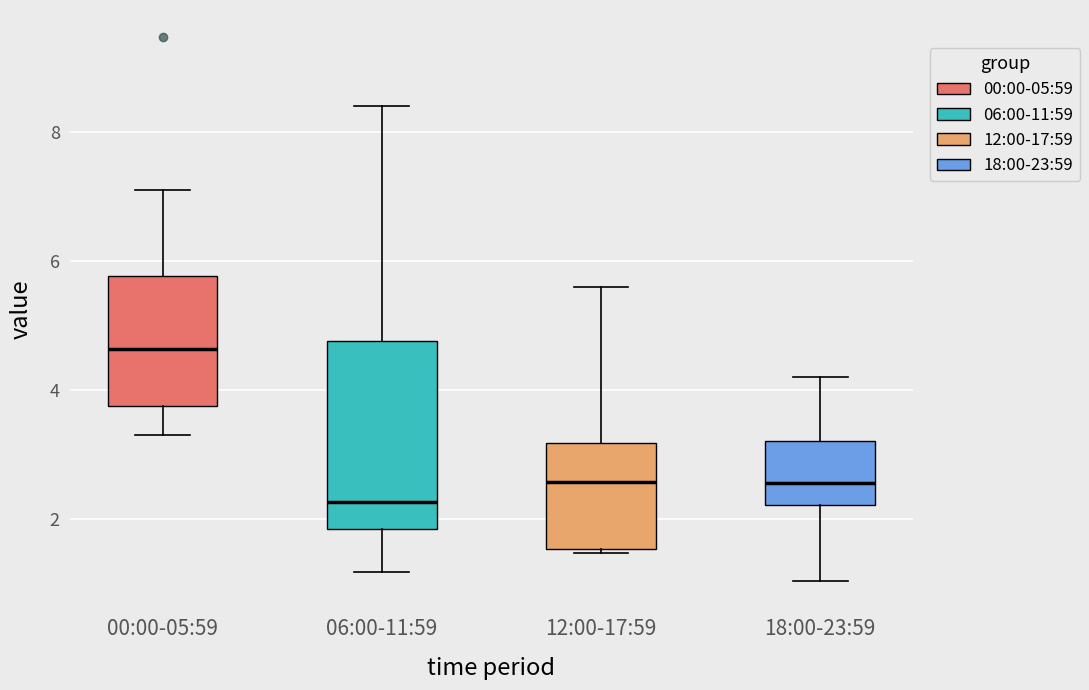

Reading left to right, transcribe this box plot: for each box, give where its median line is, the range the box spans, and where its two whiskers end, as read against the y-axis. The values are not printed on the chart, so give them approximately, as read against the axis.

00:00-05:59: median 4.6, box 3.8 to 5.8, whiskers 3.4 to 7.2
06:00-11:59: median 2.2, box 1.8 to 4.8, whiskers 1.2 to 8.4
12:00-17:59: median 2.6, box 1.6 to 3.2, whiskers 1.4 to 5.6
18:00-23:59: median 2.6, box 2.2 to 3.2, whiskers 1.0 to 4.2